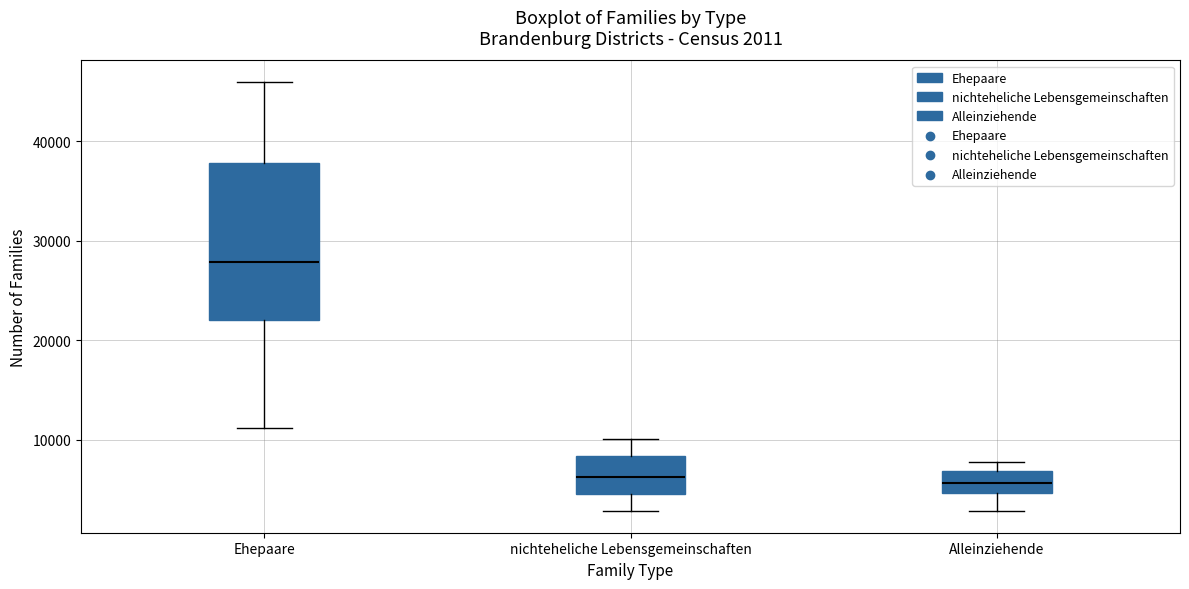

Which box is the tallest, from its lower edge to its upper edge?

Ehepaare